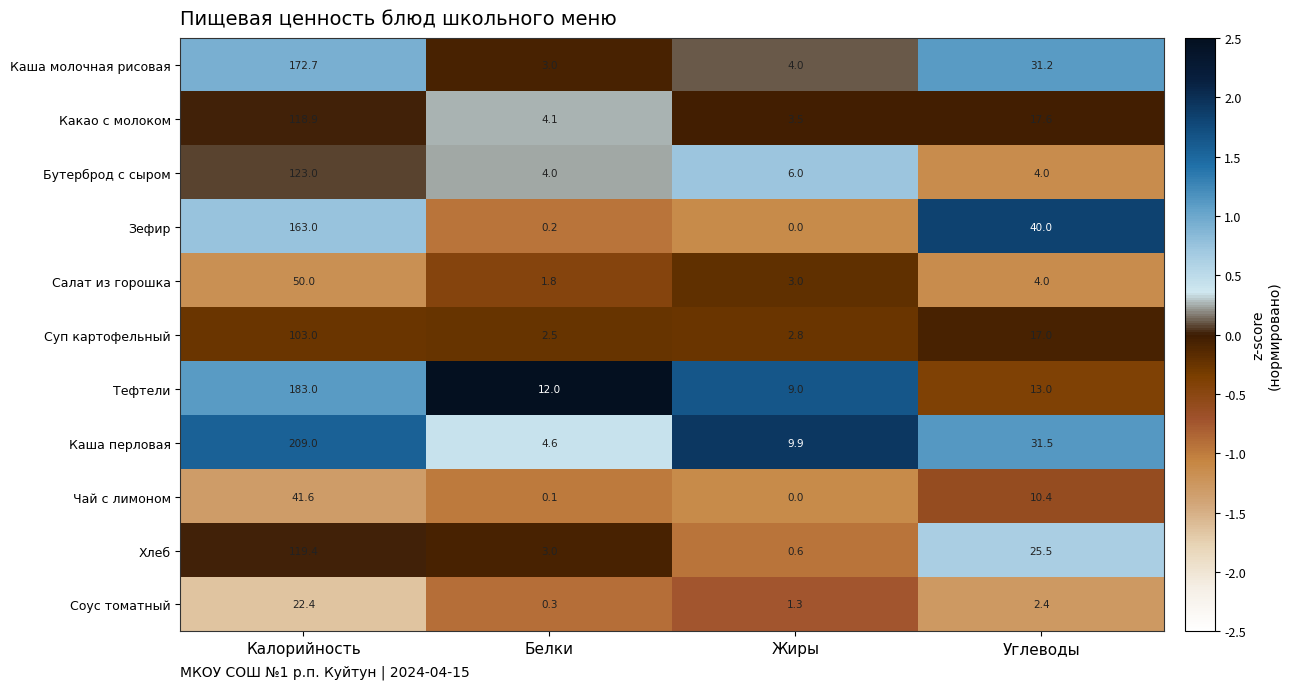

Which category has the highest value across all series?

Калорийность